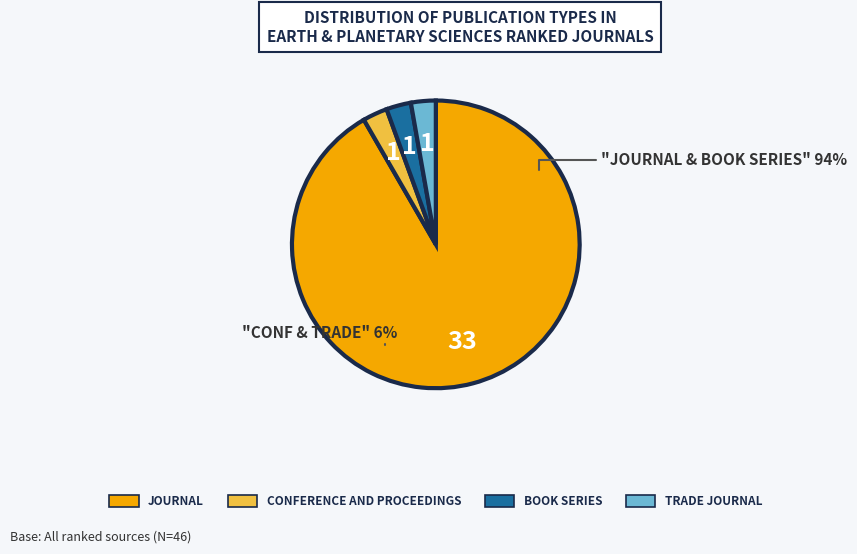

True or false: journal accounts for 99% of the total.

False